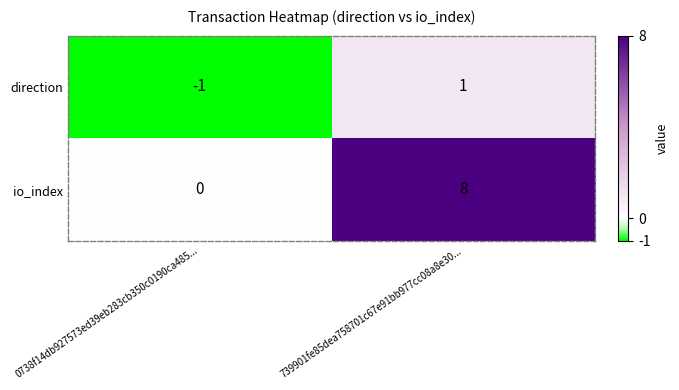

At which category is the sum across all series the highest?

739901fe85dea758701c67e91bb977cc08a8e30...